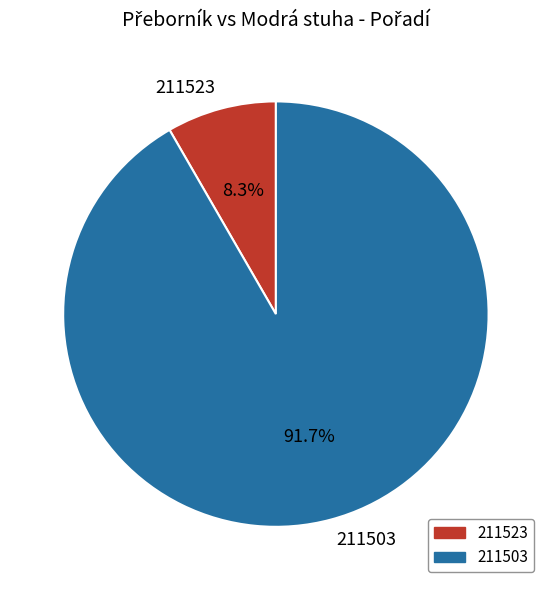

What is the largest slice in the pie chart?

211503